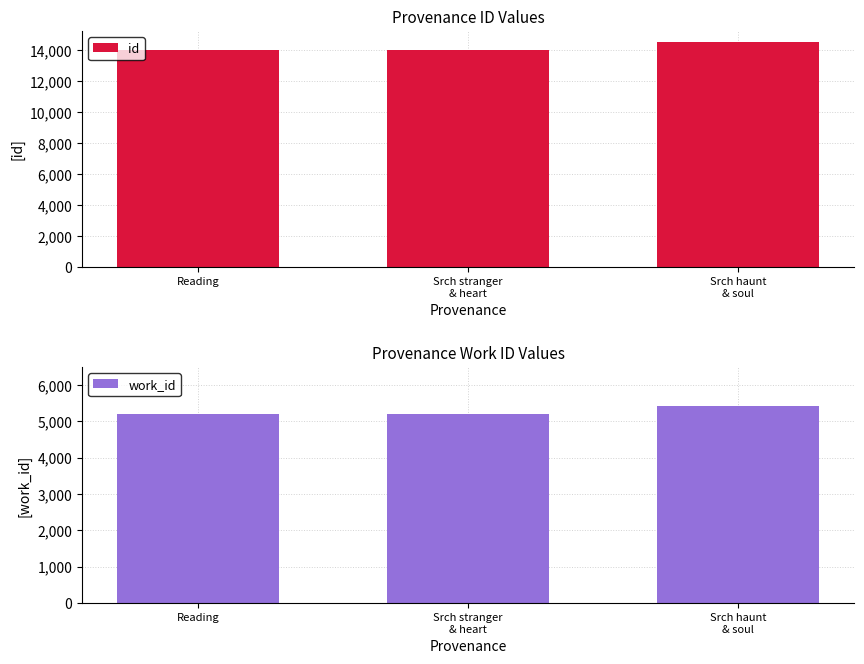

The value of id at Reading is 20519. True or false?

False